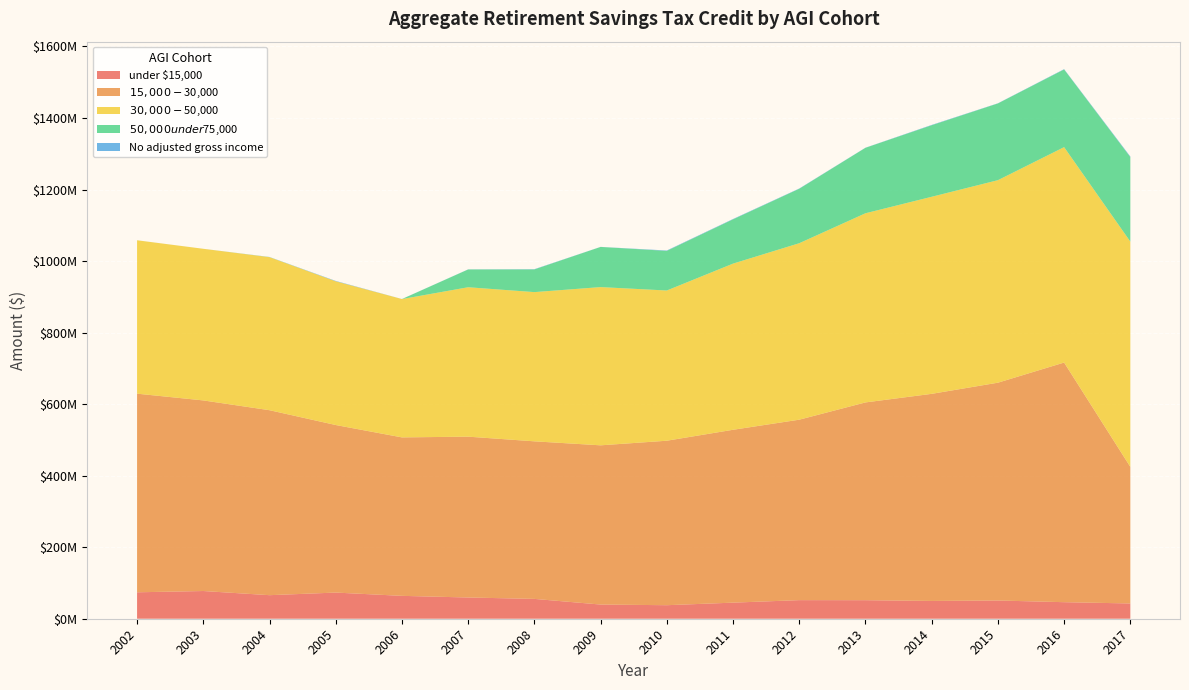

Reading left to right, extract all data points from this chart.

under $15,000: 73919000	77482000	65855000	73146000	63955000	59360000	55475000	39651000	37823000	44983000	51997000	51836000	49714000	50972000	46262000	42690000
$15,000-$30,000: 555359000	532943000	517202000	468492000	443074000	449729000	440562000	445212000	459904000	483342000	504562000	552980000	579105000	609002000	670048000	381909000
$30,000-$50,000: 428894000	423936000	427890000	401879000	386791000	417760000	417213000	442412000	420017000	464581000	493413000	528893000	550984000	566232000	602287000	629817000
$50,000 under $75,000: 0	0	206000	12000	44000	49711000	63416000	112269000	110804000	123763000	152224000	183020000	200001000	214552000	217201000	236337000
No adjusted gross income: 46000	32000	352000	1001000	92000	286000	719000	182000	1047000	956000	713000	324000	915000	453000	862000	1596000